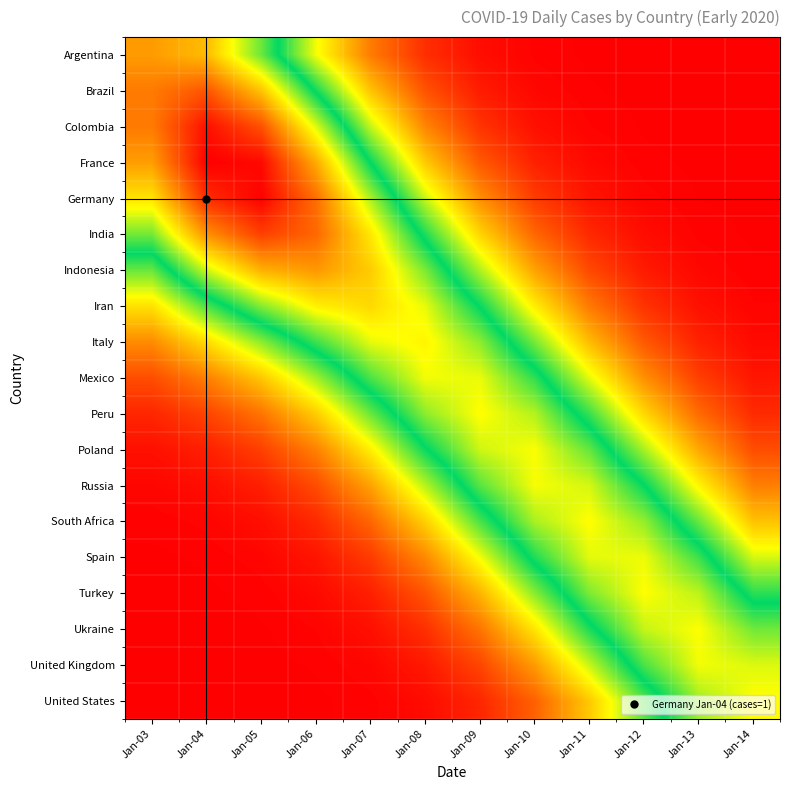

At Jan-13, list the series in order from largest to smallest.

Ukraine, United Kingdom, Turkey, United States, Spain, South Africa, Russia, Poland, Peru, Mexico, Italy, Iran, Indonesia, India, Germany, France, Colombia, Brazil, Argentina